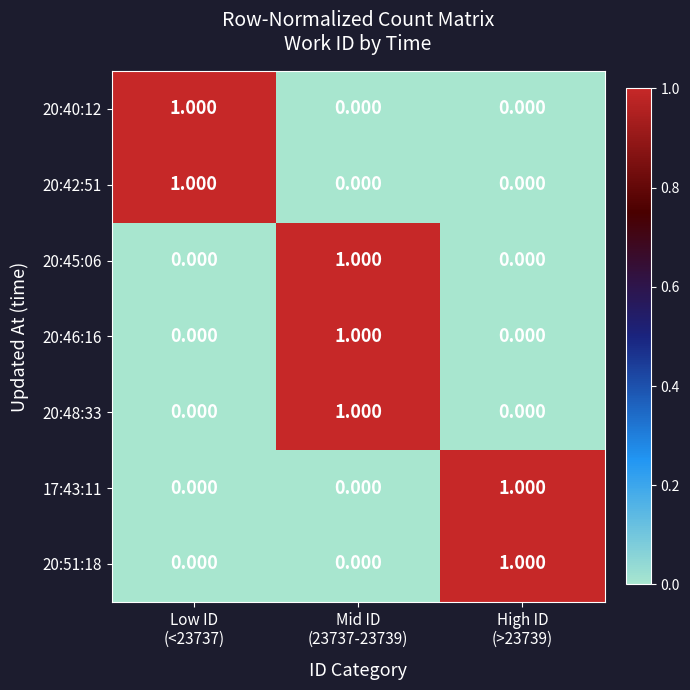

Reading left to right, transcribe all the data shown in this chart.

20:40:12: Low ID
(<23737)=1	Mid ID
(23737-23739)=0	High ID
(>23739)=0
20:42:51: Low ID
(<23737)=1	Mid ID
(23737-23739)=0	High ID
(>23739)=0
20:45:06: Low ID
(<23737)=0	Mid ID
(23737-23739)=1	High ID
(>23739)=0
20:46:16: Low ID
(<23737)=0	Mid ID
(23737-23739)=1	High ID
(>23739)=0
20:48:33: Low ID
(<23737)=0	Mid ID
(23737-23739)=1	High ID
(>23739)=0
17:43:11: Low ID
(<23737)=0	Mid ID
(23737-23739)=0	High ID
(>23739)=1
20:51:18: Low ID
(<23737)=0	Mid ID
(23737-23739)=0	High ID
(>23739)=1